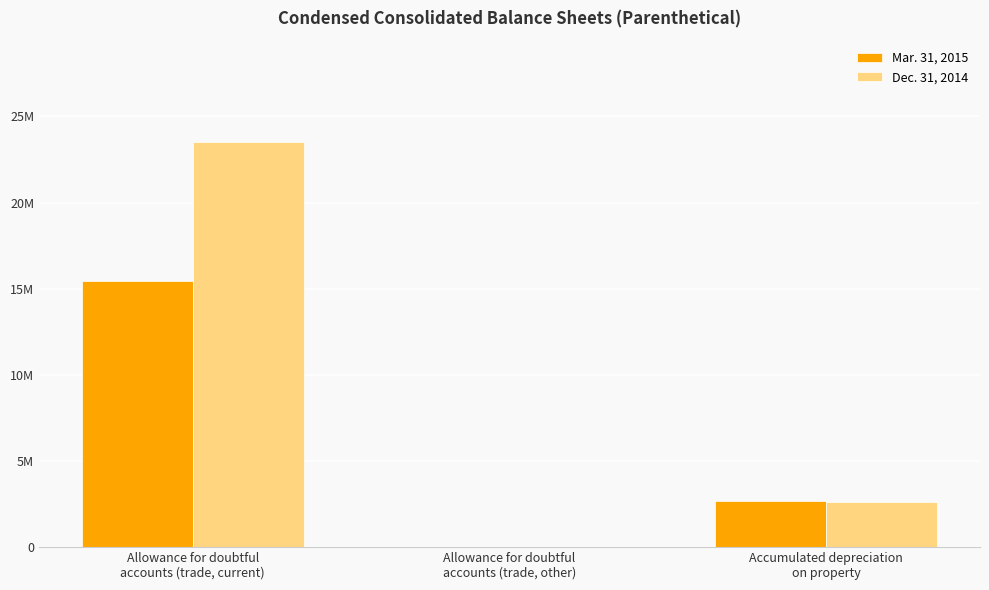

List the series in order of their overall mean, highest first.

Dec. 31, 2014, Mar. 31, 2015